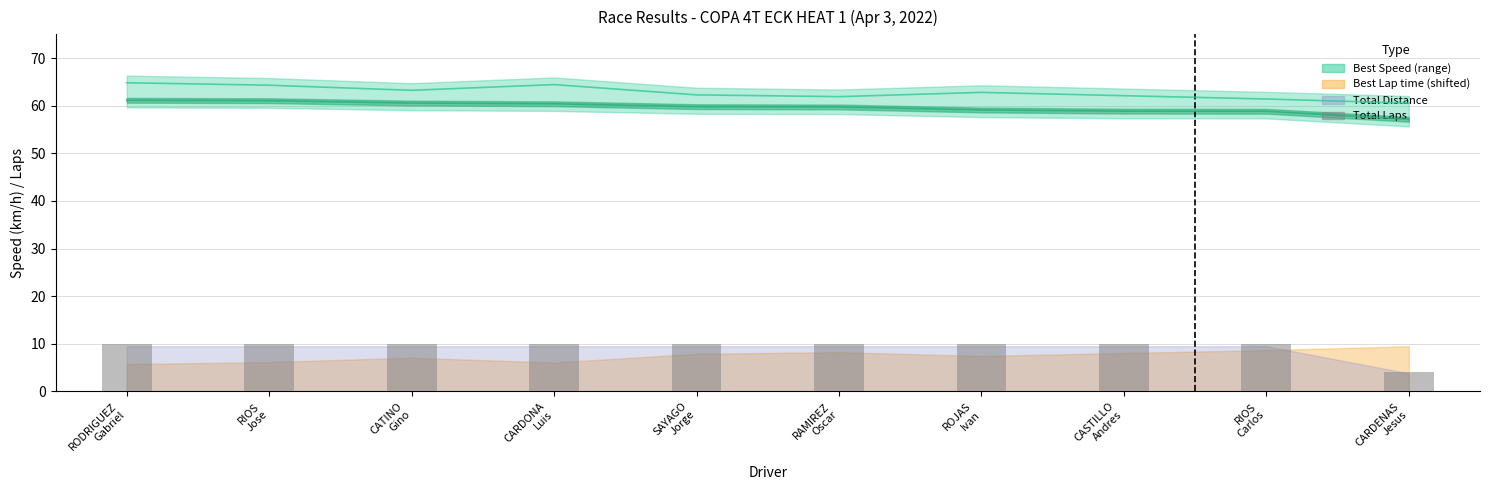

How many categories are shown in the chart?

10